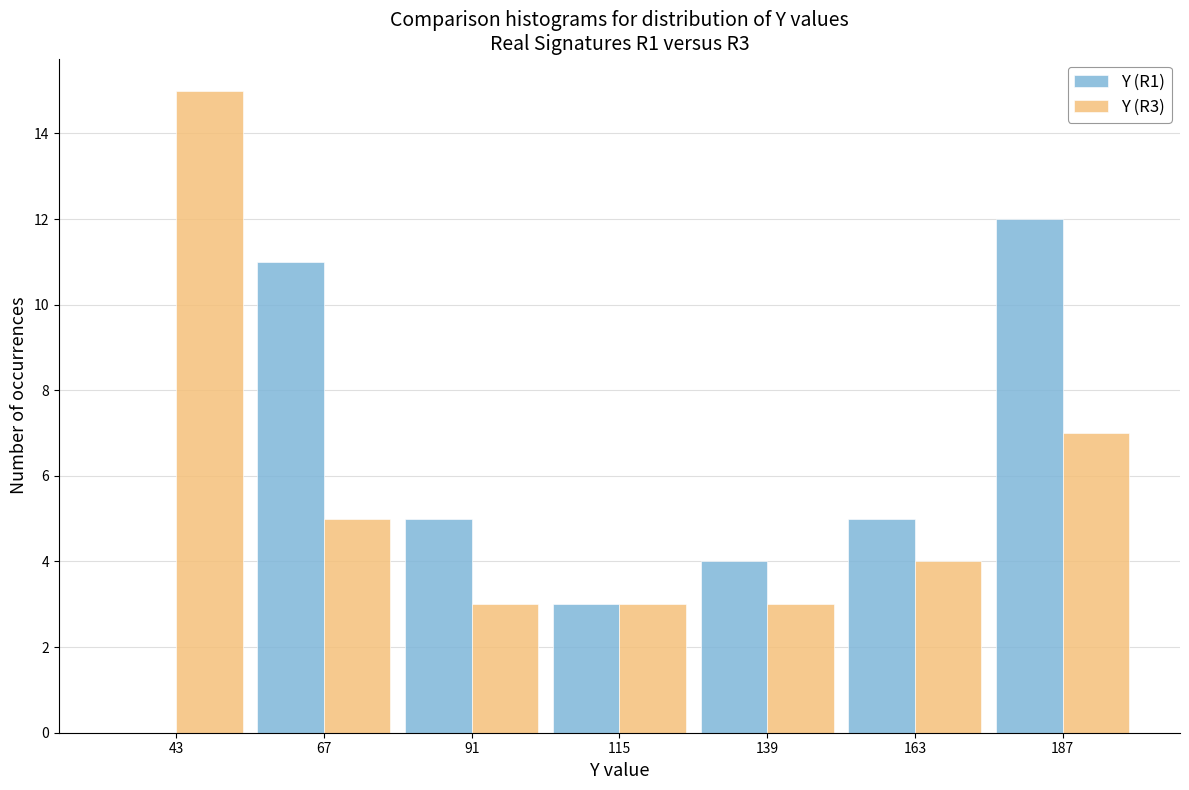

In the Y (R1) series, which range on the x-axis has the tallest bar?

175 to 199